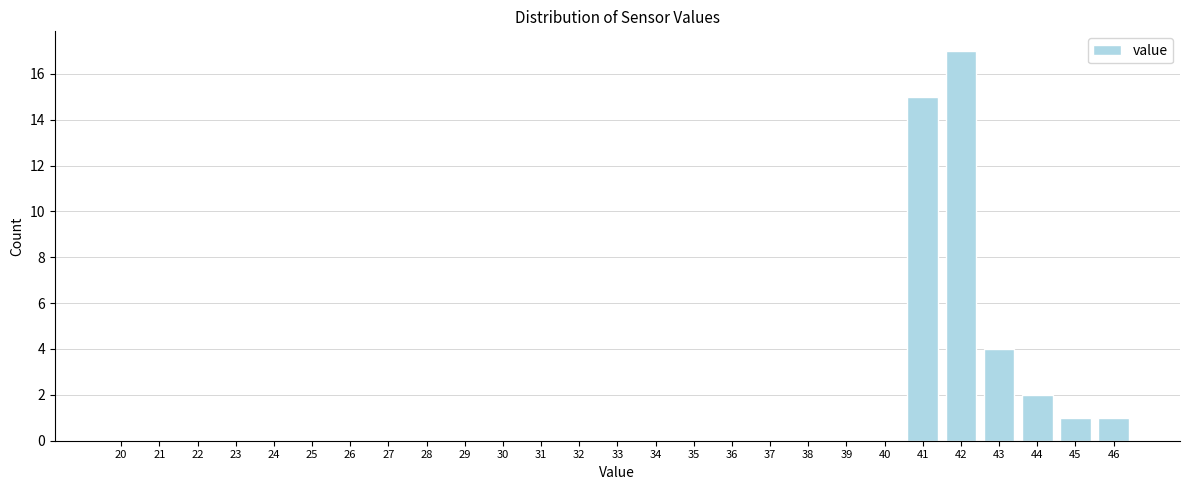

Reading left to right, extract all data points from this chart.

20=0	21=0	22=0	23=0	24=0	25=0	26=0	27=0	28=0	29=0	30=0	31=0	32=0	33=0	34=0	35=0	36=0	37=0	38=0	39=0	40=0	41=15	42=17	43=4	44=2	45=1	46=1